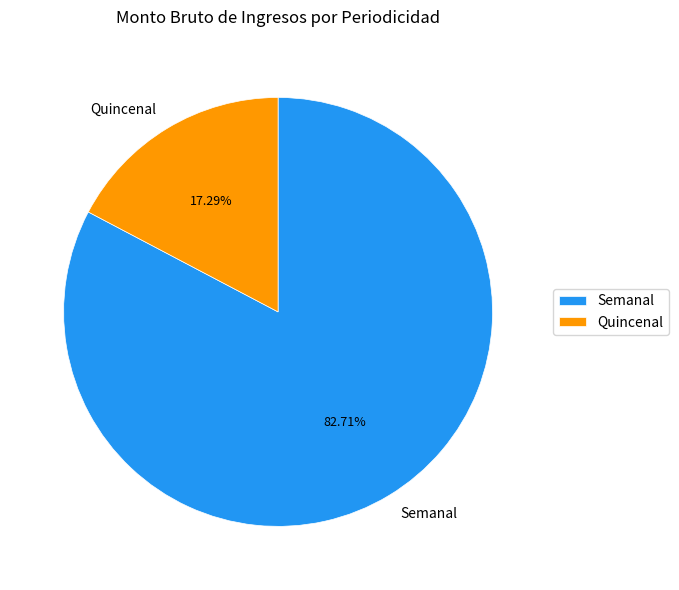

What is the largest slice in the pie chart?

Semanal